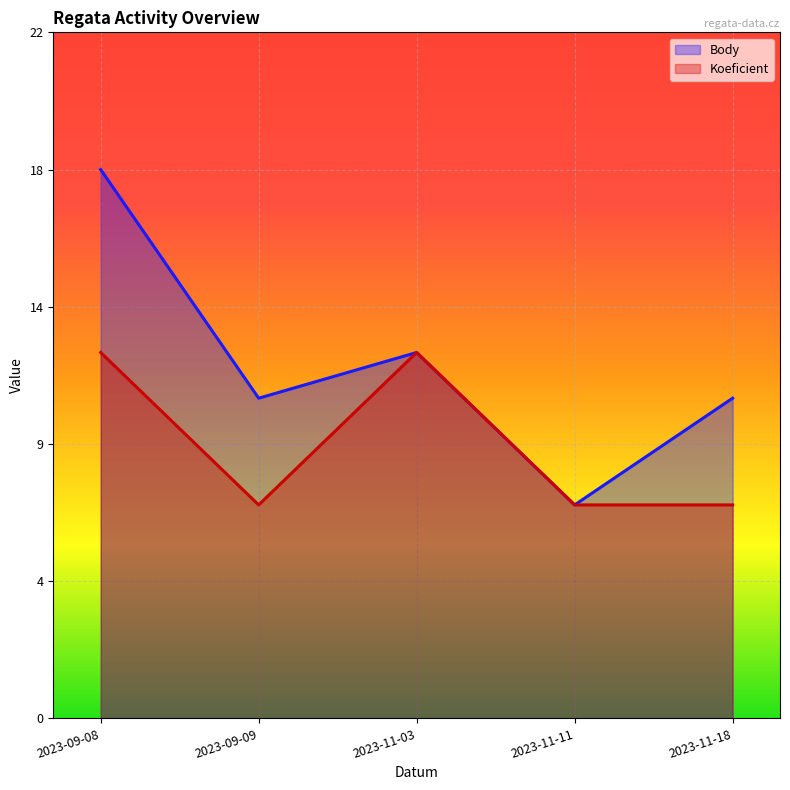

How many categories are shown in the chart?

5